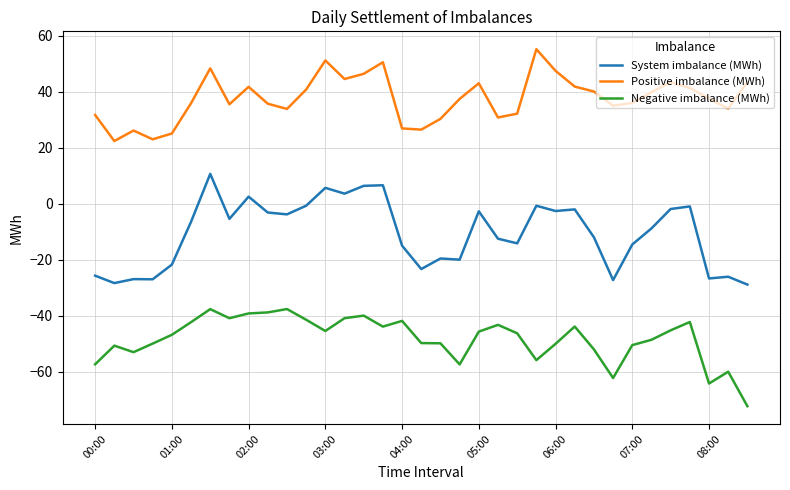

What is the minimum value for System imbalance (MWh)?

-28.9